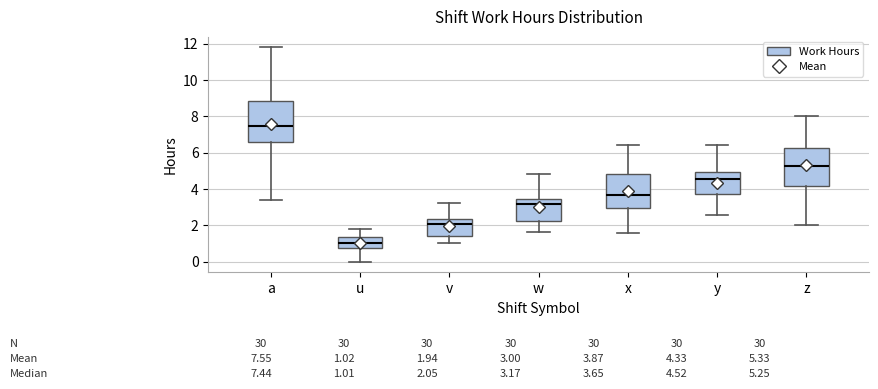

Which box's median line is the lowest?

u